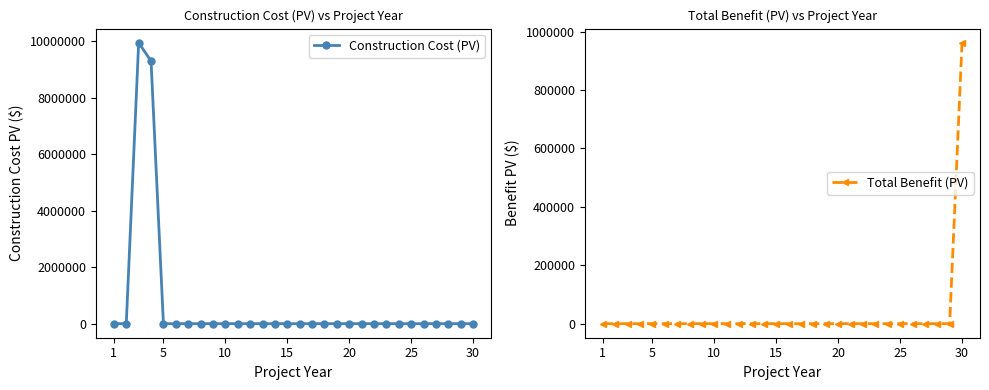

How many distinct data groups are displayed?

2